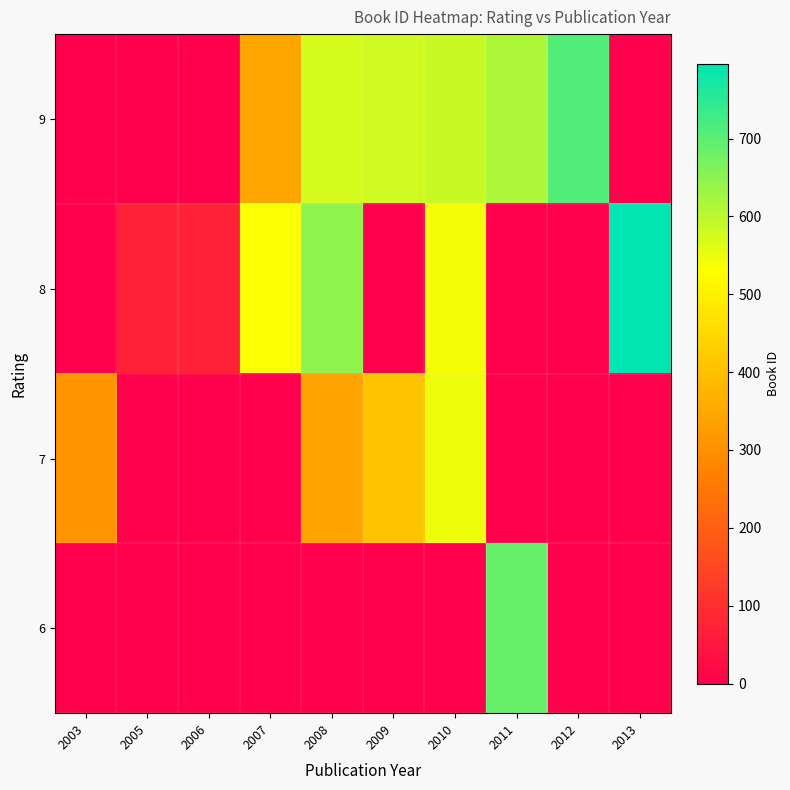

At which category is the sum across all series the highest?

2010